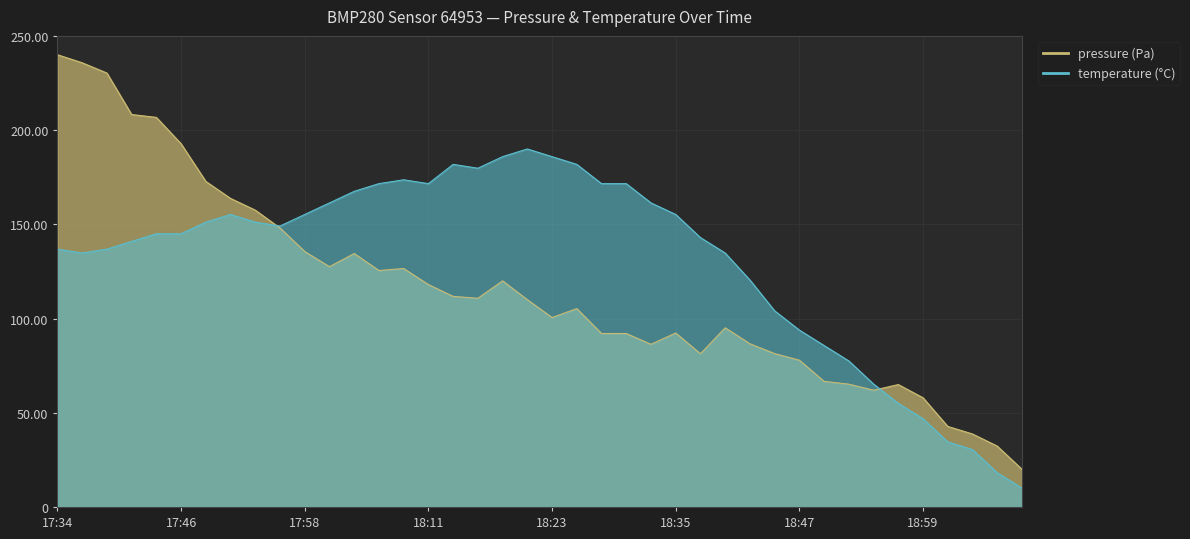

Rank the series at 18:47 from highest to lowest value.

temperature, pressure